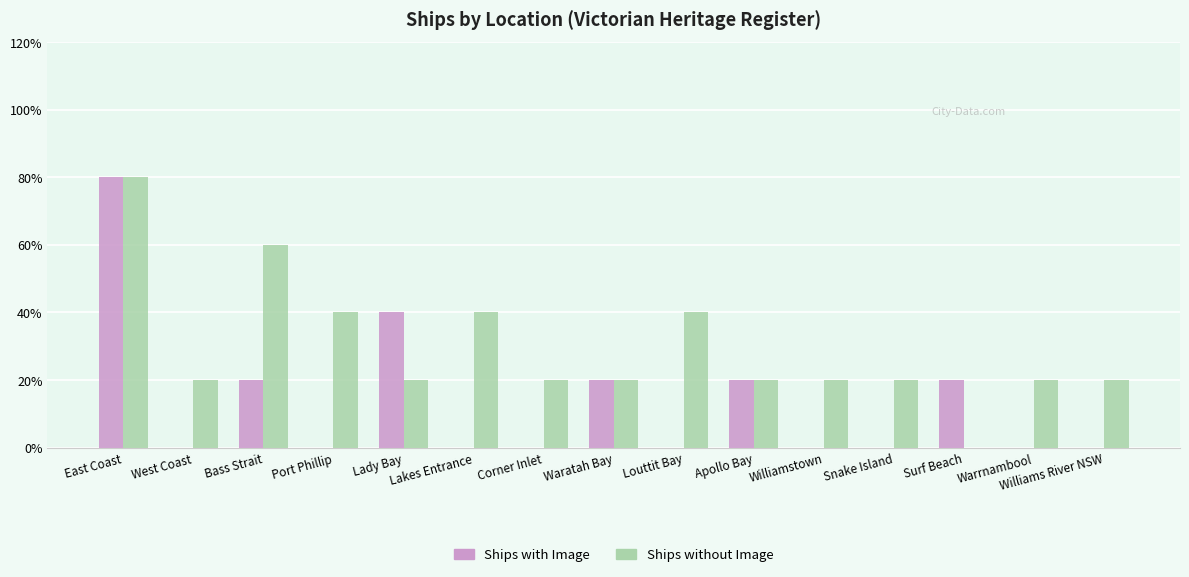

Which series changed the most between Louttit Bay and Surf Beach?

Ships without Image